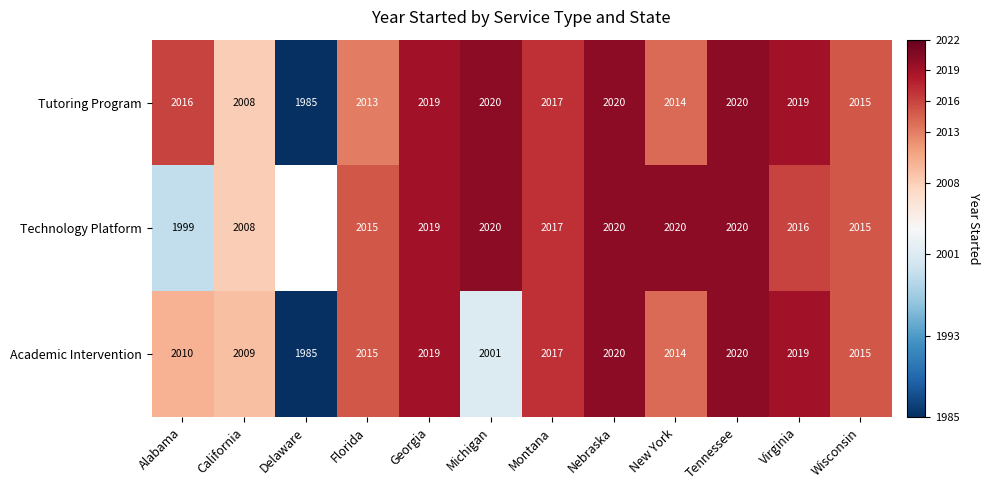

At which label is Academic Intervention closest to 2002?

Michigan